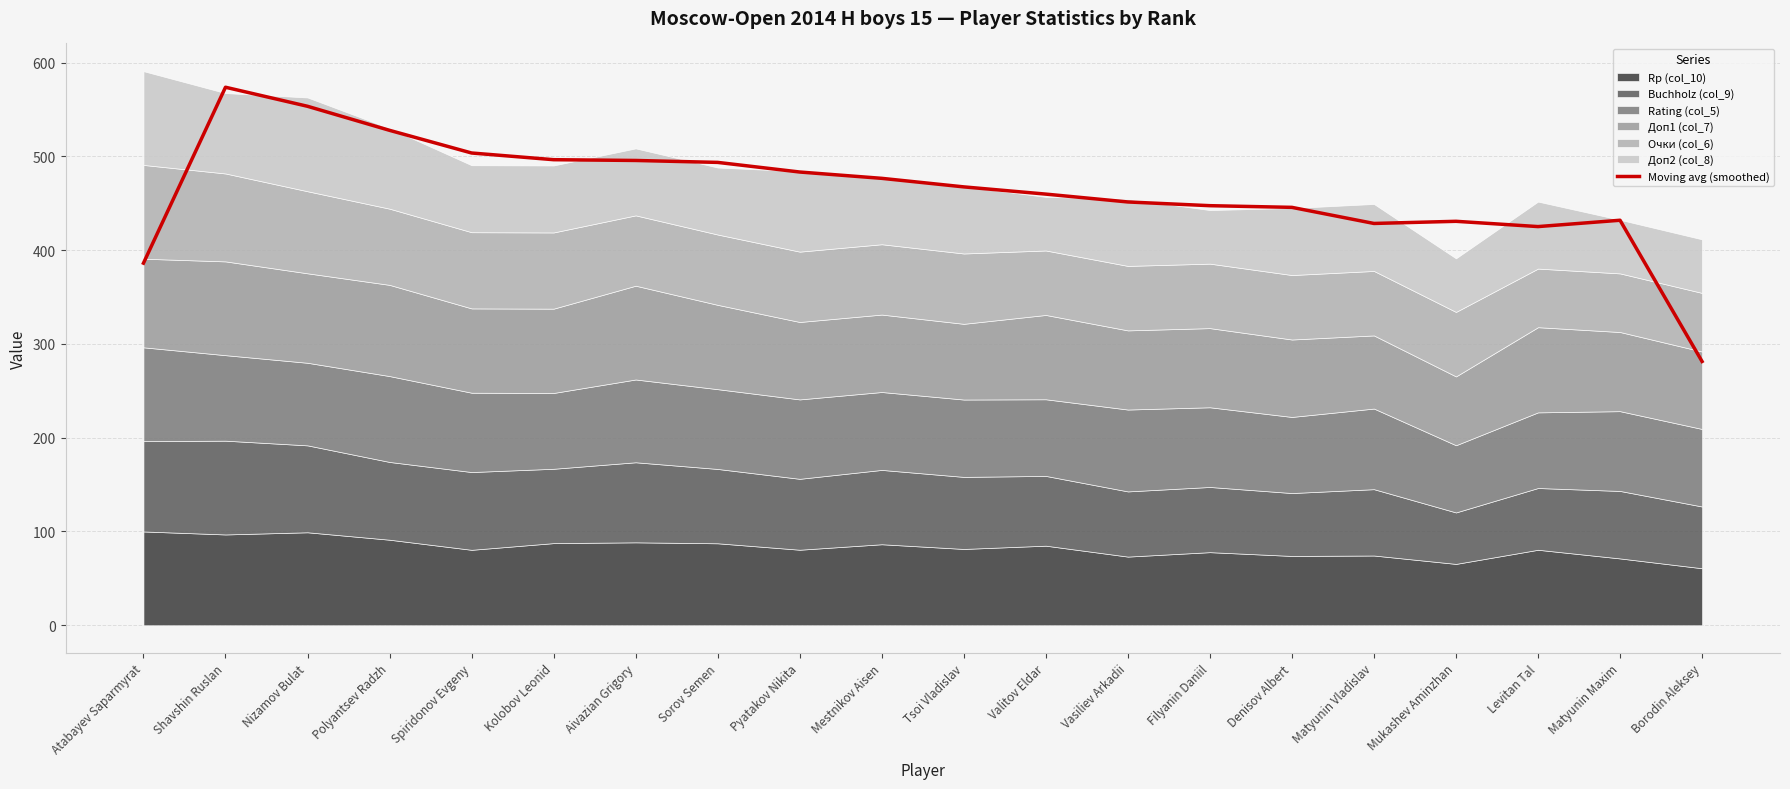

What is the difference between the values at Shavshin Ruslan and Kolobov Leonid?

77.3